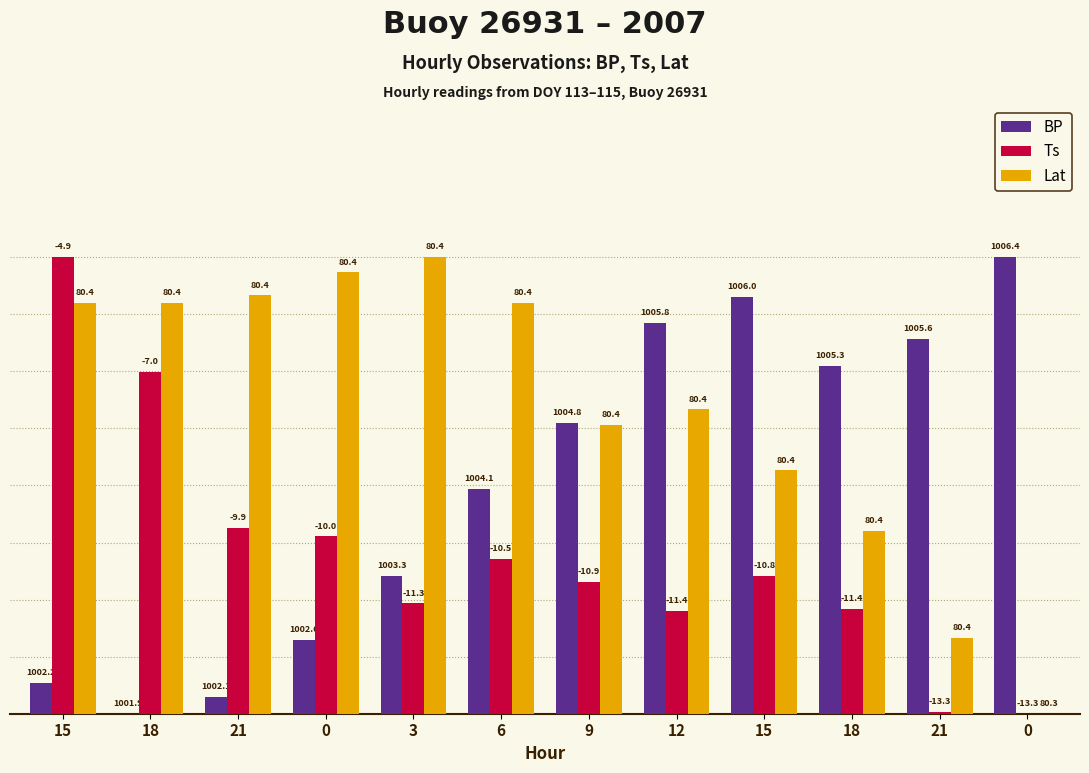

True or false: Ts has a value of 5.9 at 6.

False